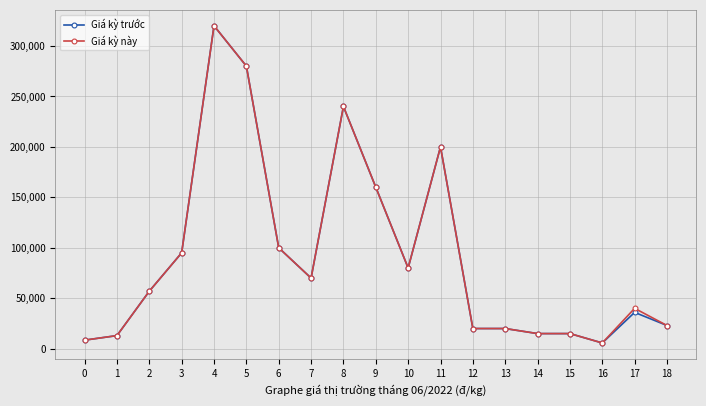

Where is the first local minimum for Giá kỳ trước?

7